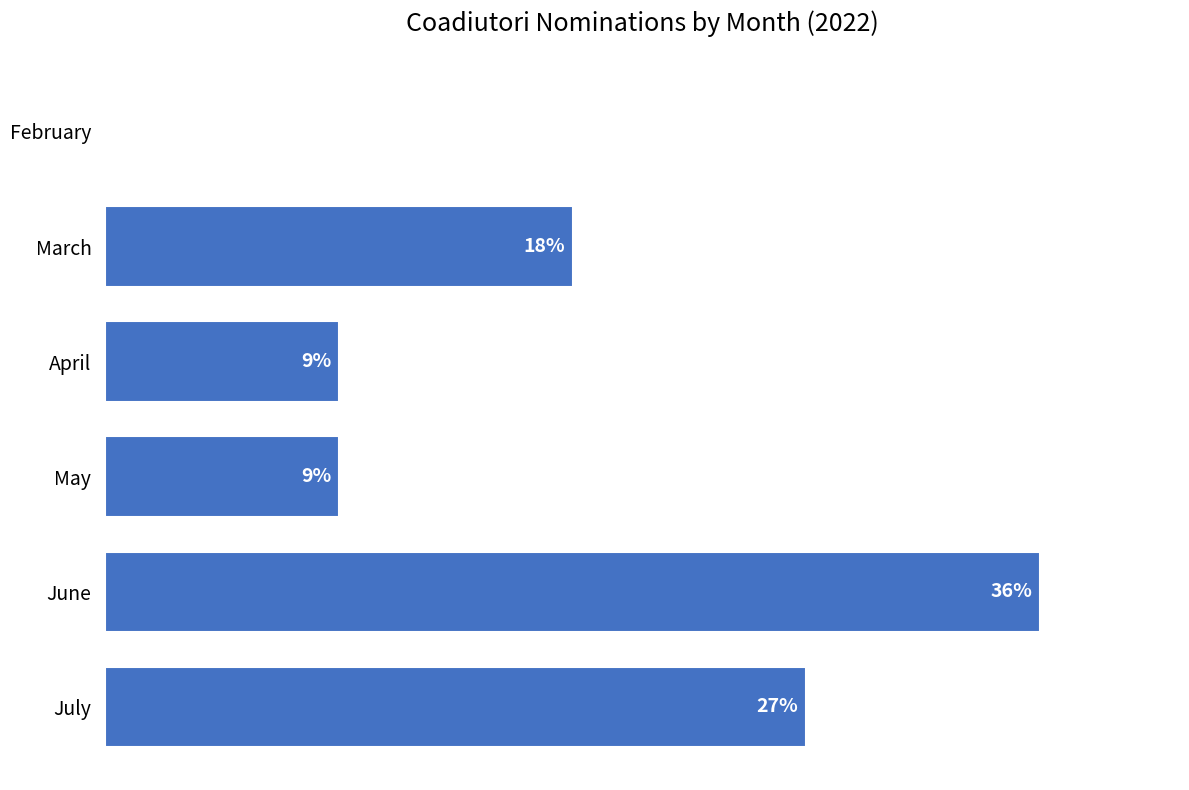

Are the bars horizontal?

Yes